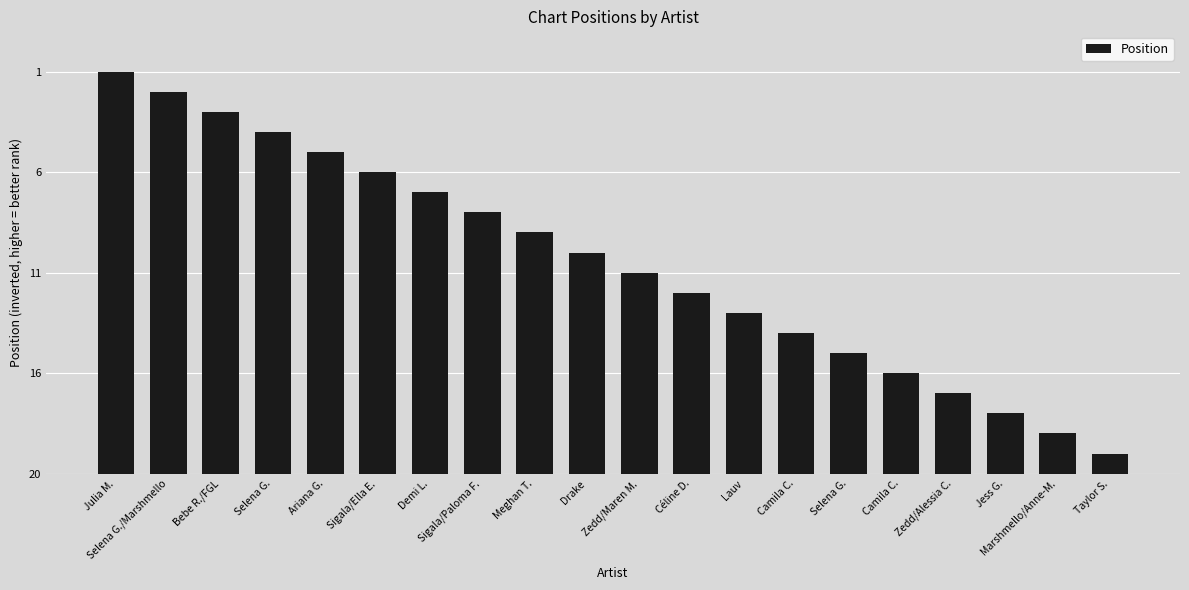

The value at Zedd/Maren M. is 10. True or false?

True